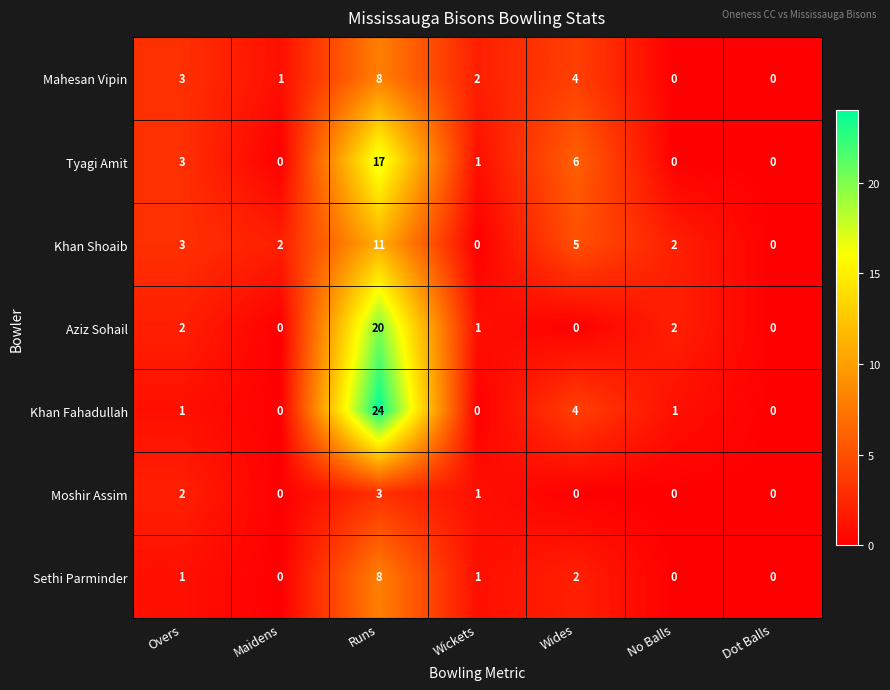

What is the sum of all Moshir Assim values?

6